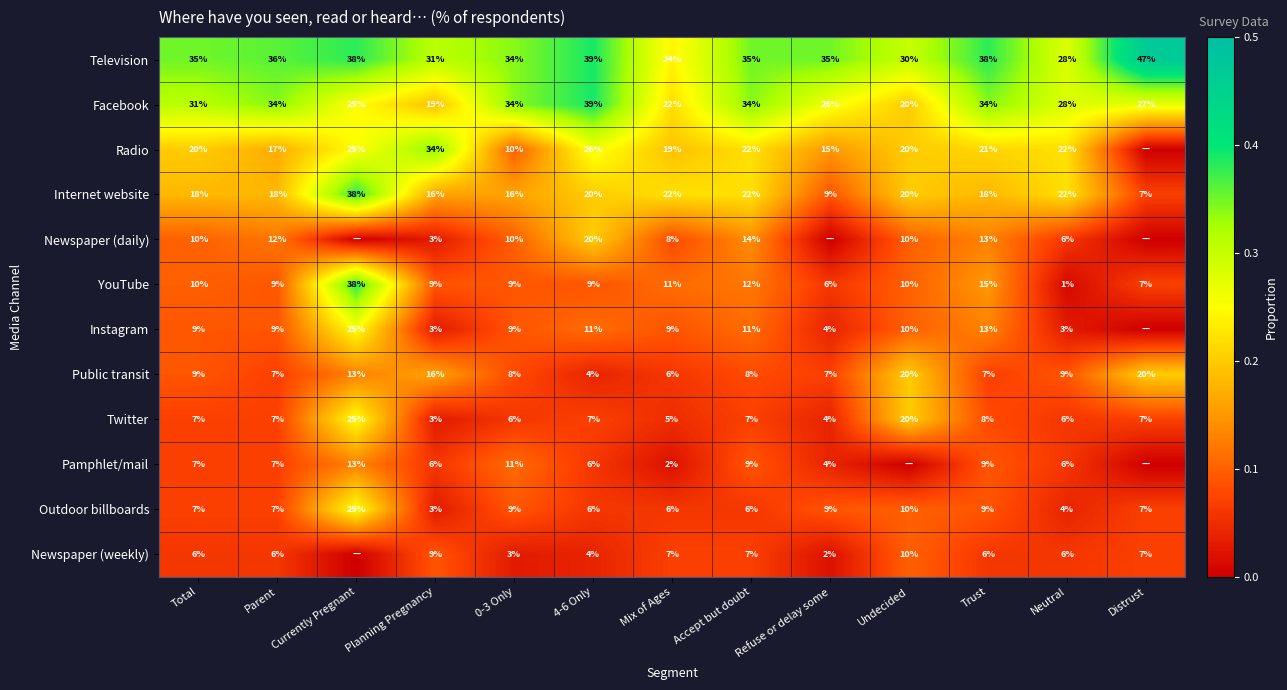

At which label does Facebook reach its minimum?

Planning Pregnancy